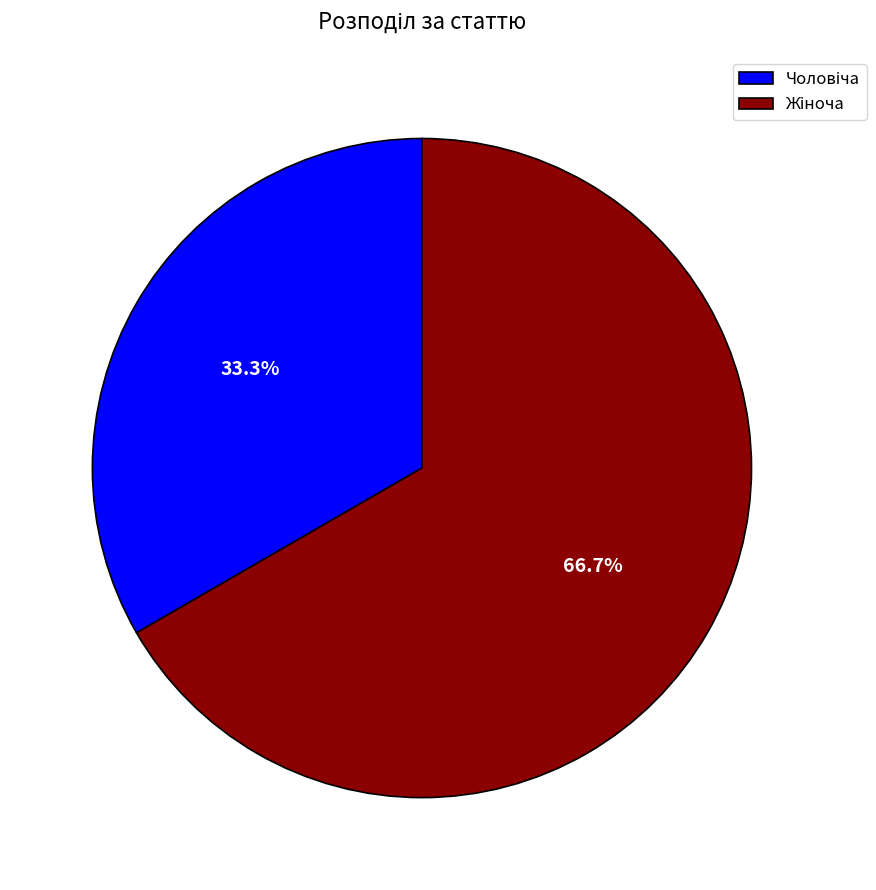

Is there any slice that represents more than half of the pie?

Yes